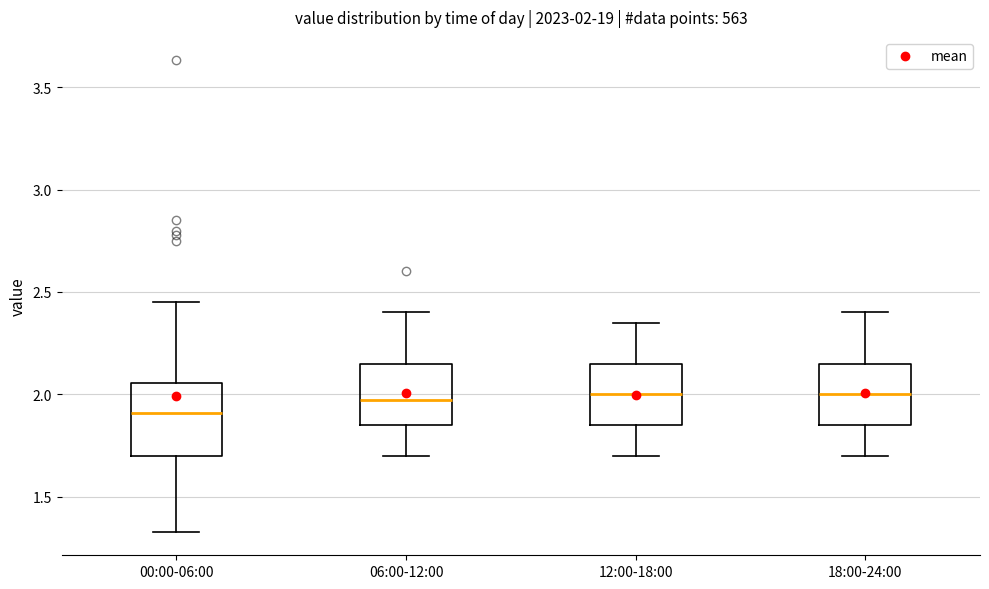

Comparing the boxes themselves (not the whiskers), which one is the tallest?

00:00-06:00